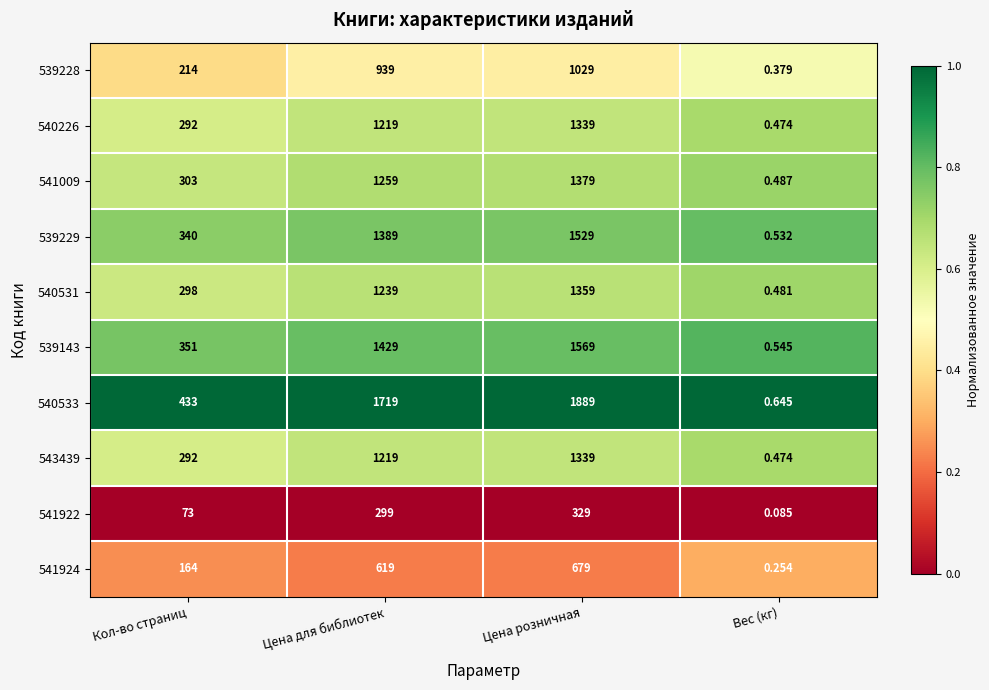

Which series has the largest total across all categories?

540533